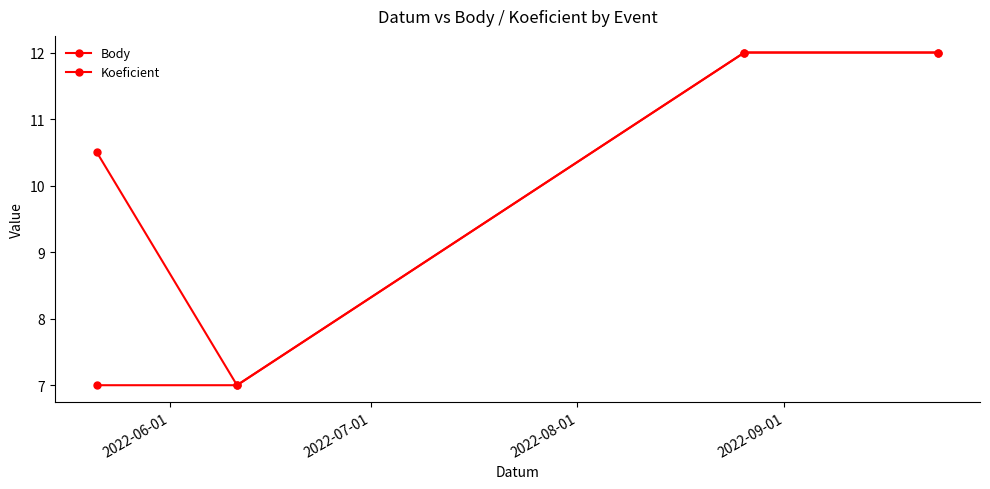

How many lines are shown in the chart?

2